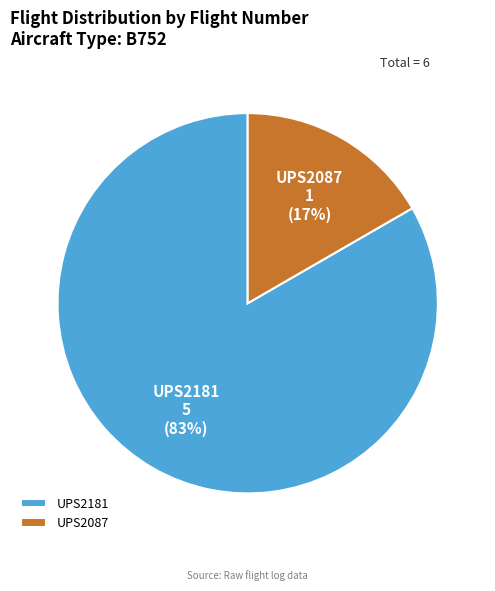

Is it true that UPS2087 is 23% of the pie?

False